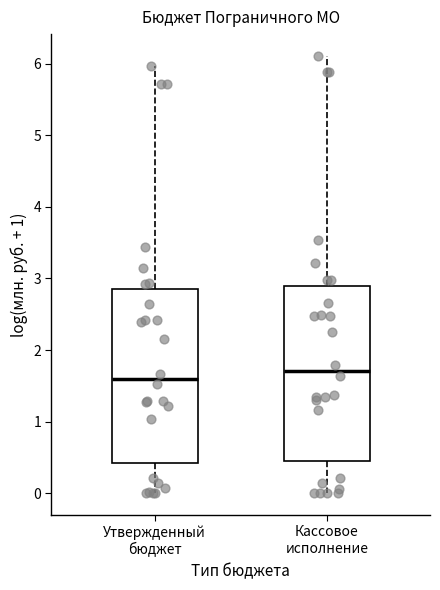

Reading left to right, transcribe this box plot: for each box, give where its median line is, the range the box spans, and where its two whiskers end, as read against the y-axis. The values are not printed on the chart, so give them approximately, as read against the axis.

Утвержденный бюджет: median 1.6, box 0.4 to 2.9, whiskers 0.0 to 6.0
Кассовое исполнение: median 1.7, box 0.4 to 2.9, whiskers 0.0 to 6.1